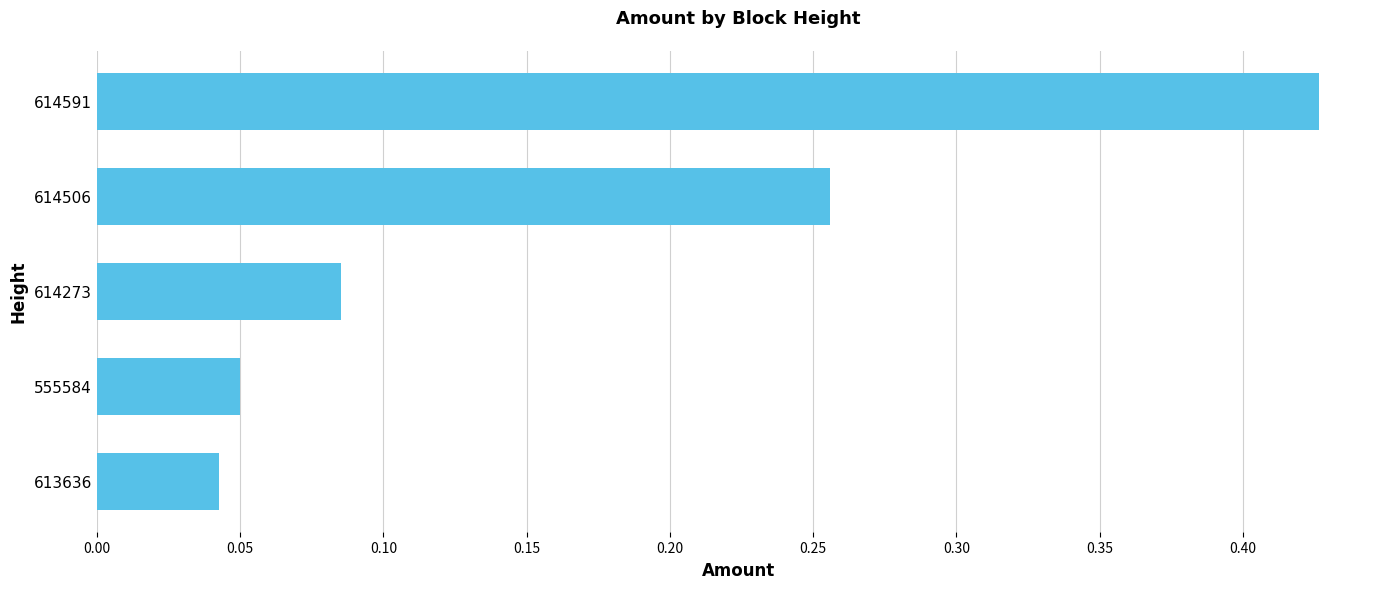

List the labels in order of value, smallest first.

613636, 555584, 614273, 614506, 614591